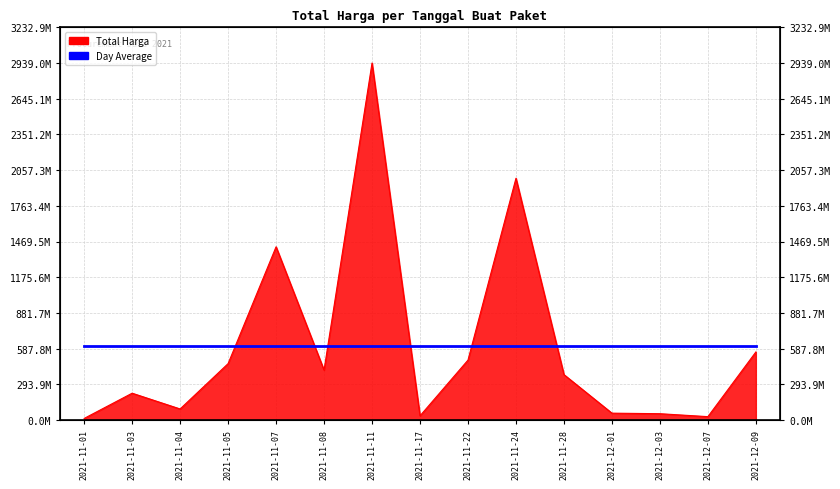

How many data points are above 373404000?

7